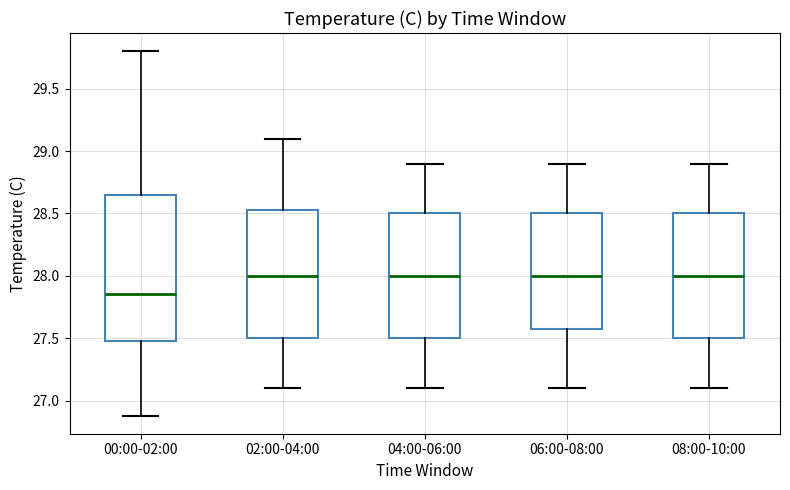

Reading left to right, transcribe this box plot: for each box, give where its median line is, the range the box spans, and where its two whiskers end, as read against the y-axis. The values are not printed on the chart, so give them approximately, as read against the axis.

00:00-02:00: median 27.85, box 27.50 to 28.65, whiskers 26.90 to 29.80
02:00-04:00: median 28.00, box 27.50 to 28.55, whiskers 27.10 to 29.10
04:00-06:00: median 28.00, box 27.50 to 28.50, whiskers 27.10 to 28.90
06:00-08:00: median 28.00, box 27.60 to 28.50, whiskers 27.10 to 28.90
08:00-10:00: median 28.00, box 27.50 to 28.50, whiskers 27.10 to 28.90